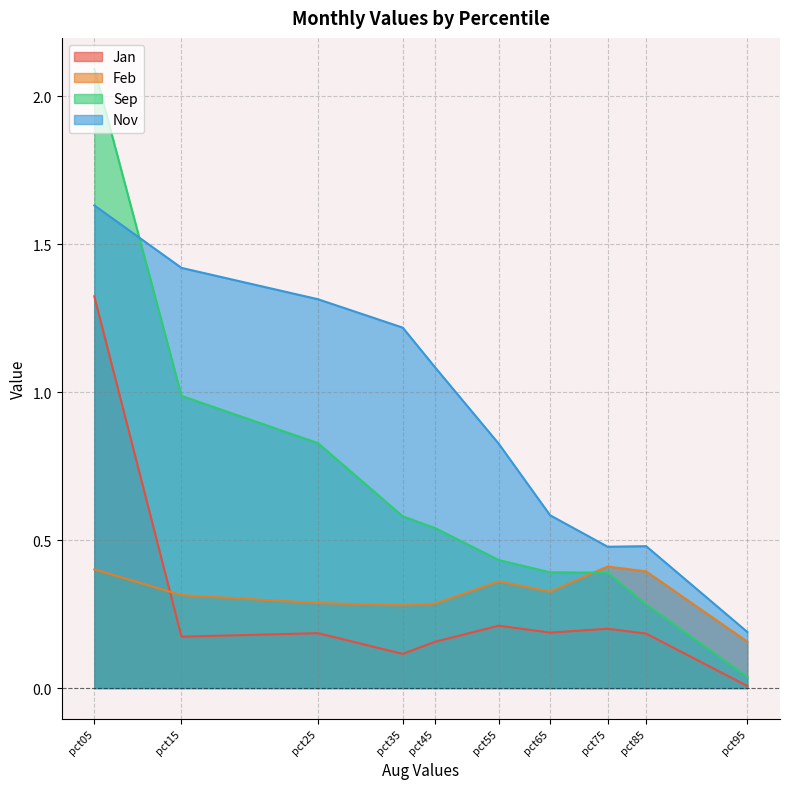

Reading right to left, what are all the values shown in this chart?

Jan: pct95=0.0	pct85=0.2	pct75=0.2	pct65=0.2	pct55=0.2	pct45=0.2	pct35=0.1	pct25=0.2	pct15=0.2	pct05=1.3
Feb: pct95=0.2	pct85=0.4	pct75=0.4	pct65=0.3	pct55=0.4	pct45=0.3	pct35=0.3	pct25=0.3	pct15=0.3	pct05=0.4
Sep: pct95=0.0	pct85=0.3	pct75=0.4	pct65=0.4	pct55=0.4	pct45=0.5	pct35=0.6	pct25=0.8	pct15=1.0	pct05=2.1
Nov: pct95=0.2	pct85=0.5	pct75=0.5	pct65=0.6	pct55=0.8	pct45=1.1	pct35=1.2	pct25=1.3	pct15=1.4	pct05=1.6